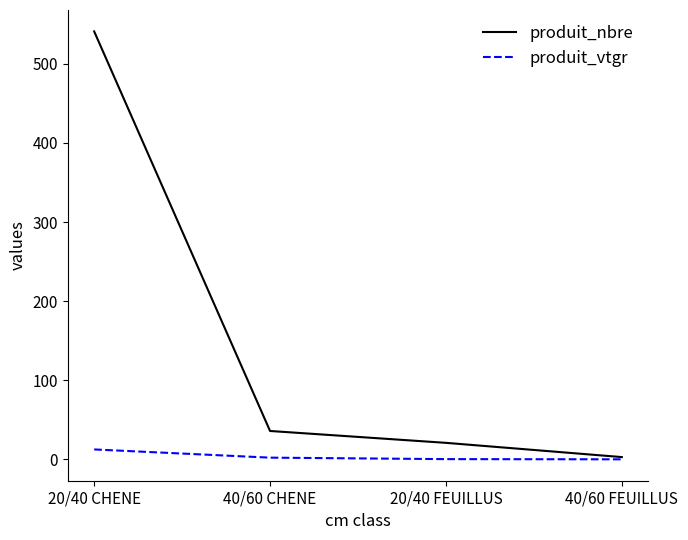

What is the average value of the produit_vtgr series?

3.9